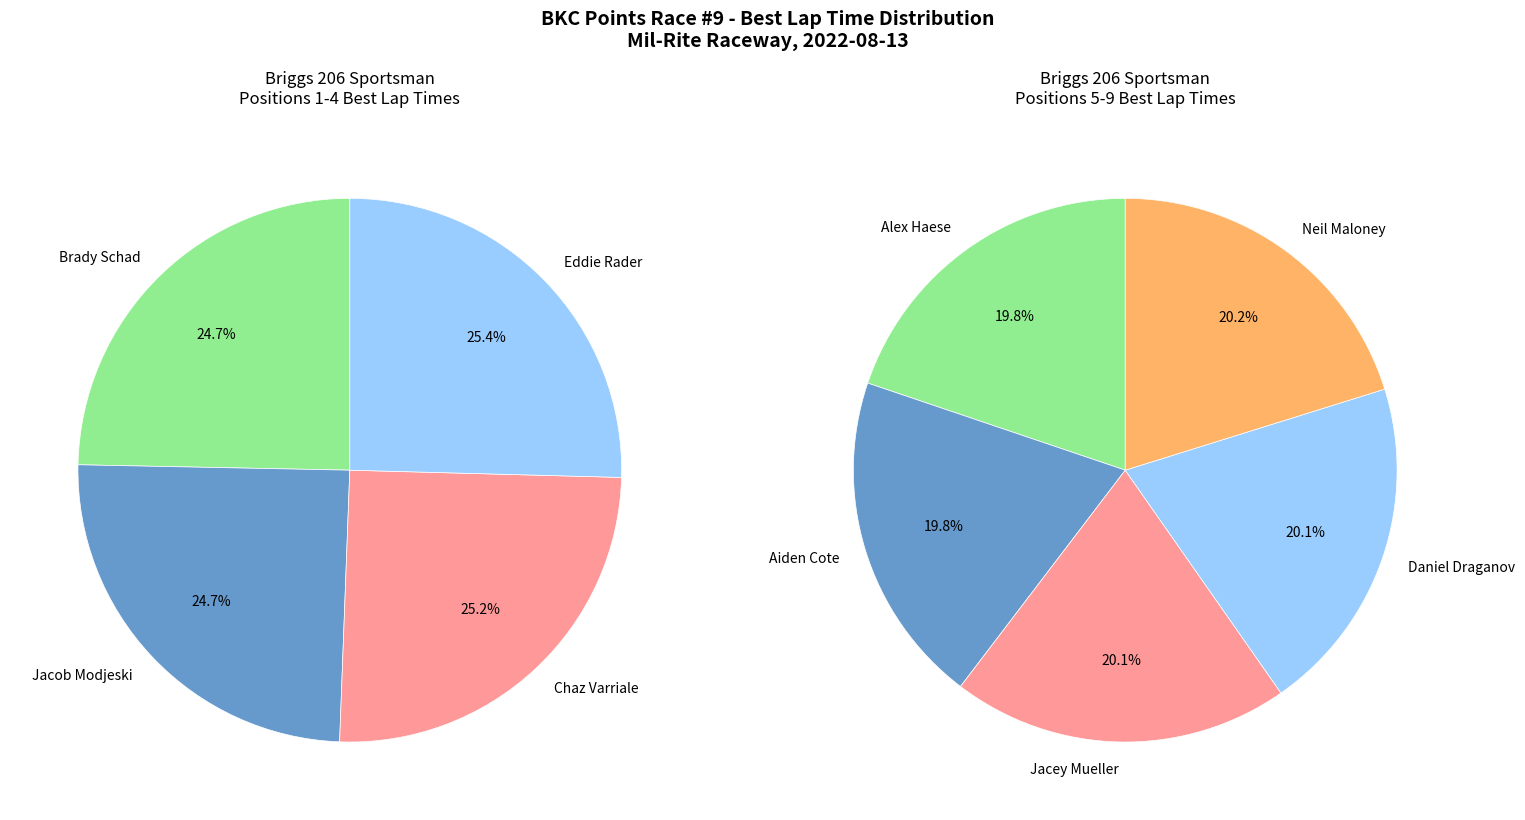

Which category has the smallest portion of the pie?

Brady Schad